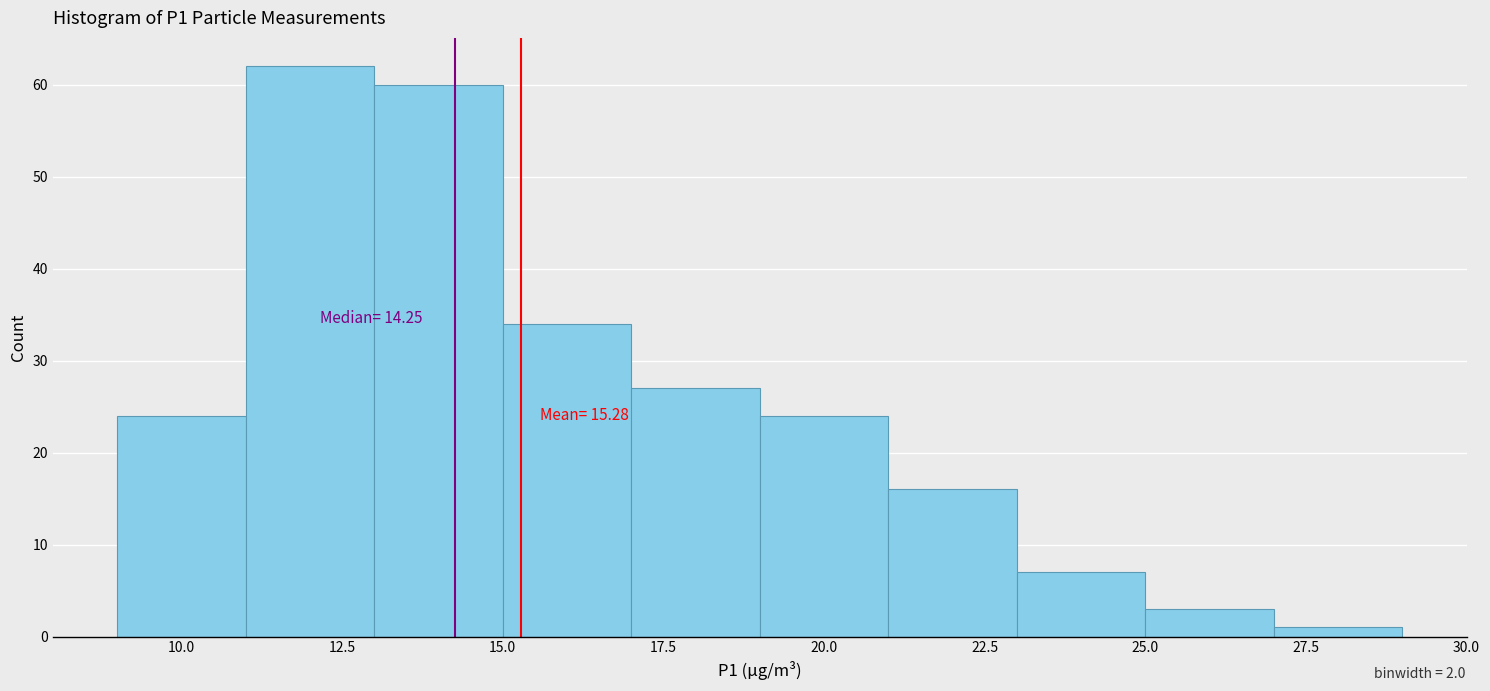

Over which range of the x-axis is the bar tallest?

11 to 13